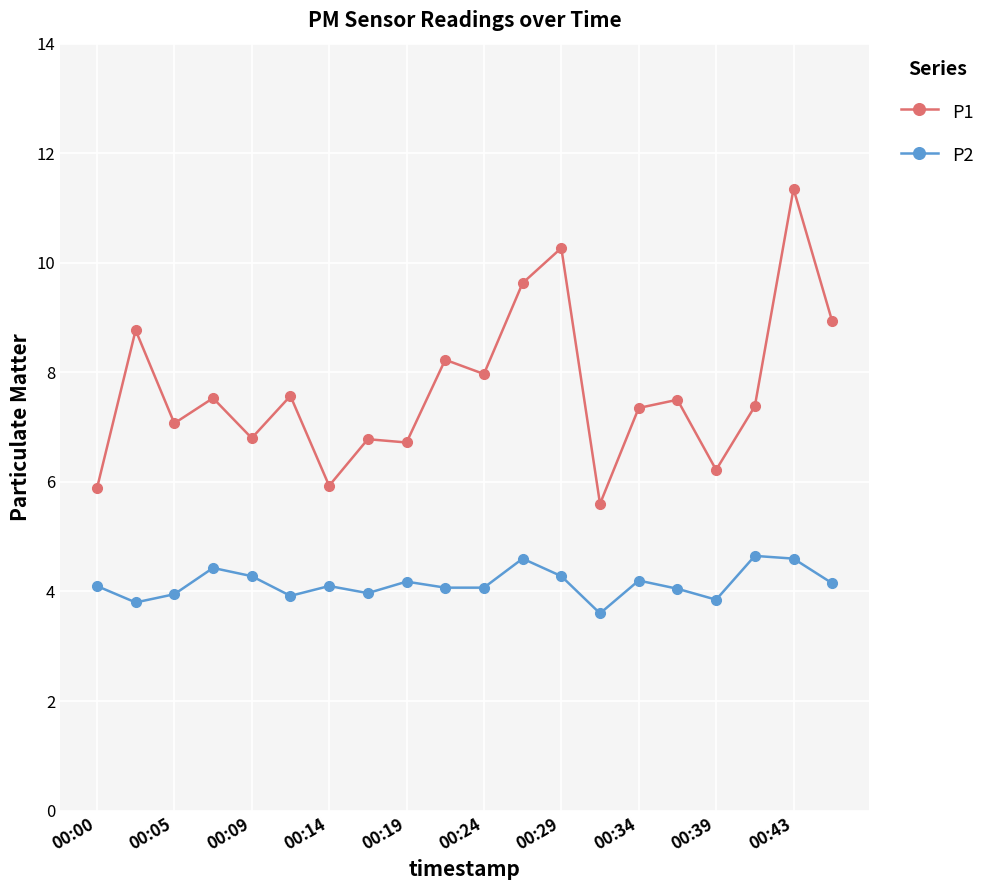

What is the minimum value for P2?

3.6